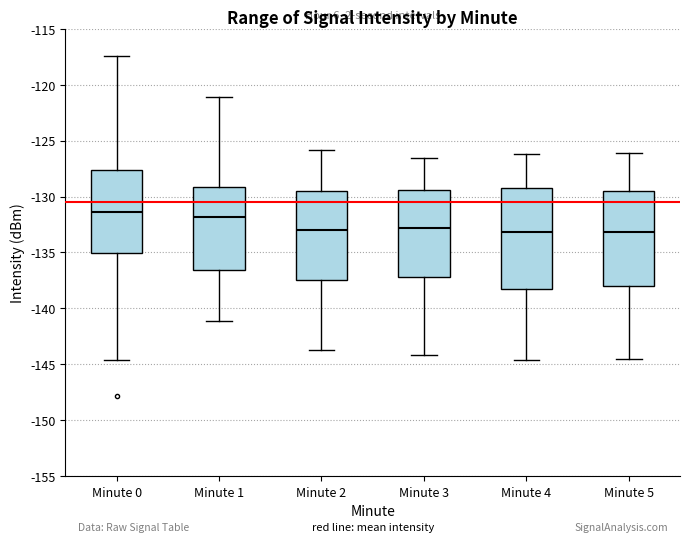

Reading left to right, transcribe this box plot: for each box, give where its median line is, the range the box spans, and where its two whiskers end, as read against the y-axis. The values are not printed on the chart, so give them approximately, as read against the axis.

Minute 0: median -131.5, box -135.0 to -127.5, whiskers -144.5 to -117.5
Minute 1: median -132.0, box -136.5 to -129.0, whiskers -141.0 to -121.0
Minute 2: median -133.0, box -137.5 to -129.5, whiskers -143.5 to -126.0
Minute 3: median -133.0, box -137.0 to -129.5, whiskers -144.0 to -126.5
Minute 4: median -133.0, box -138.5 to -129.5, whiskers -144.5 to -126.0
Minute 5: median -133.0, box -138.0 to -129.5, whiskers -144.5 to -126.0